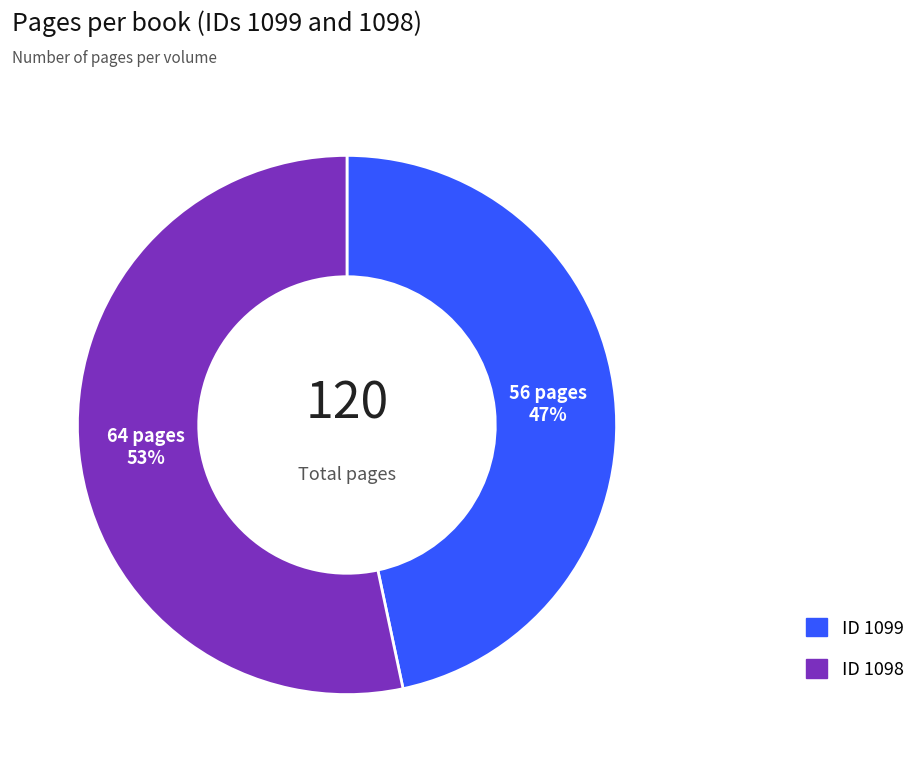

Is there any slice that represents more than half of the pie?

Yes